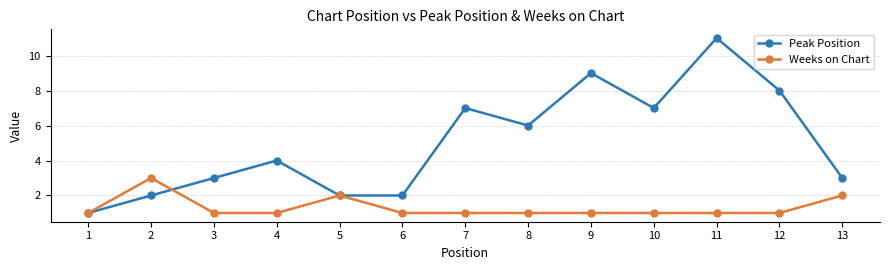

Which category has the highest value in the Peak Position series?

11